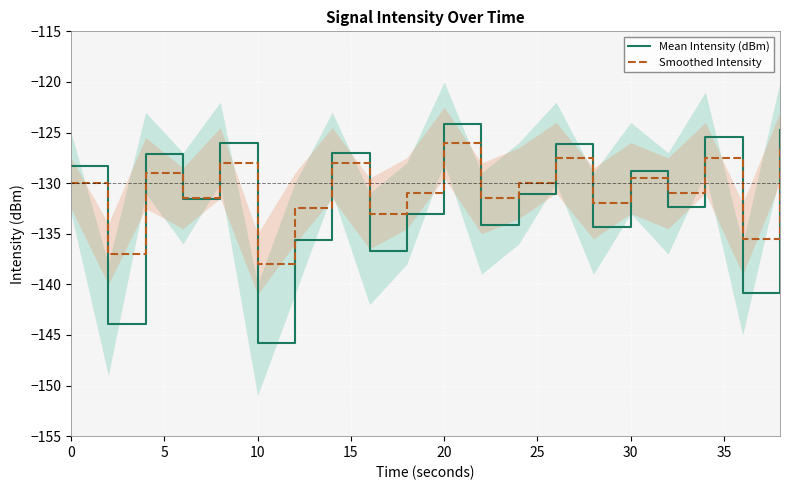

Is it true that Smoothed Intensity equals -33.6 at 0?

False